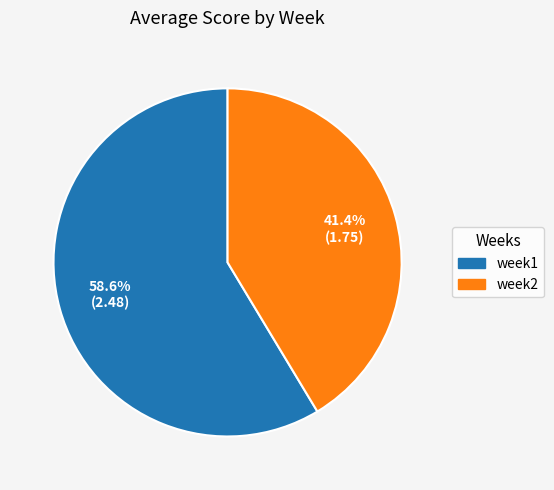

Count the number of slices in the pie.

2